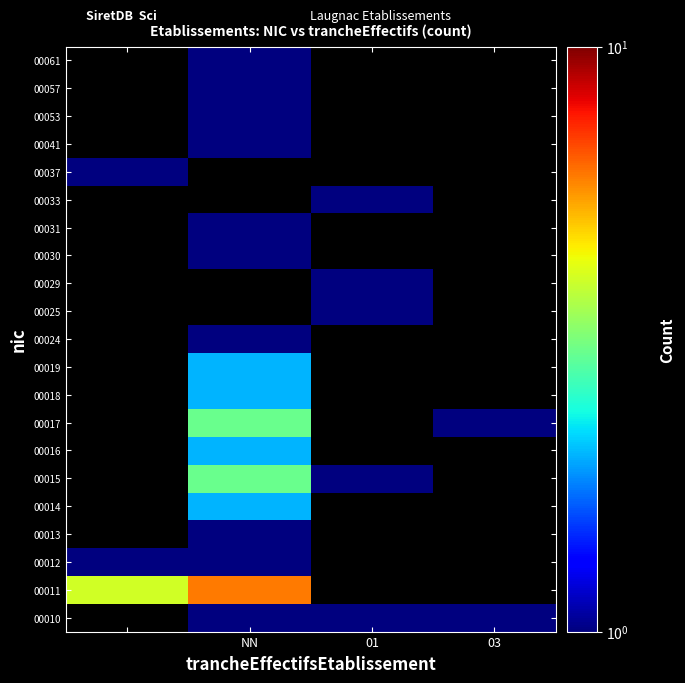

How many values in 00025 are above zero?

1